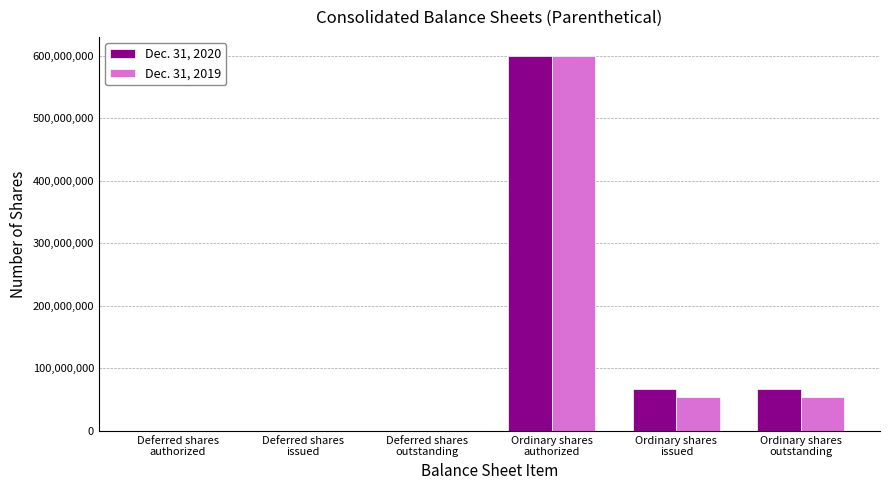

Reading left to right, what are all the values shown in this chart?

Dec. 31, 2020: 40000	40000	40000	600000000	67243772	67243772
Dec. 31, 2019: 40000	40000	40000	600000000	54205852	54205852